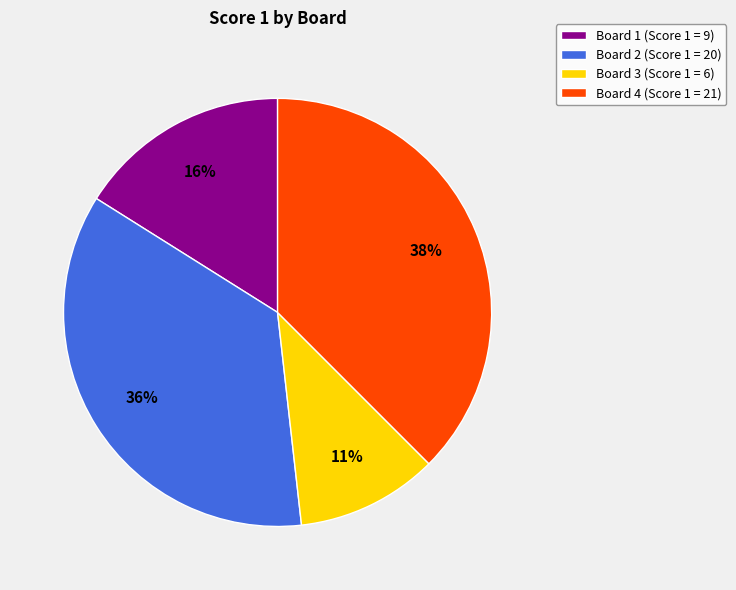

Is it true that Board 4 is 38% of the pie?

True